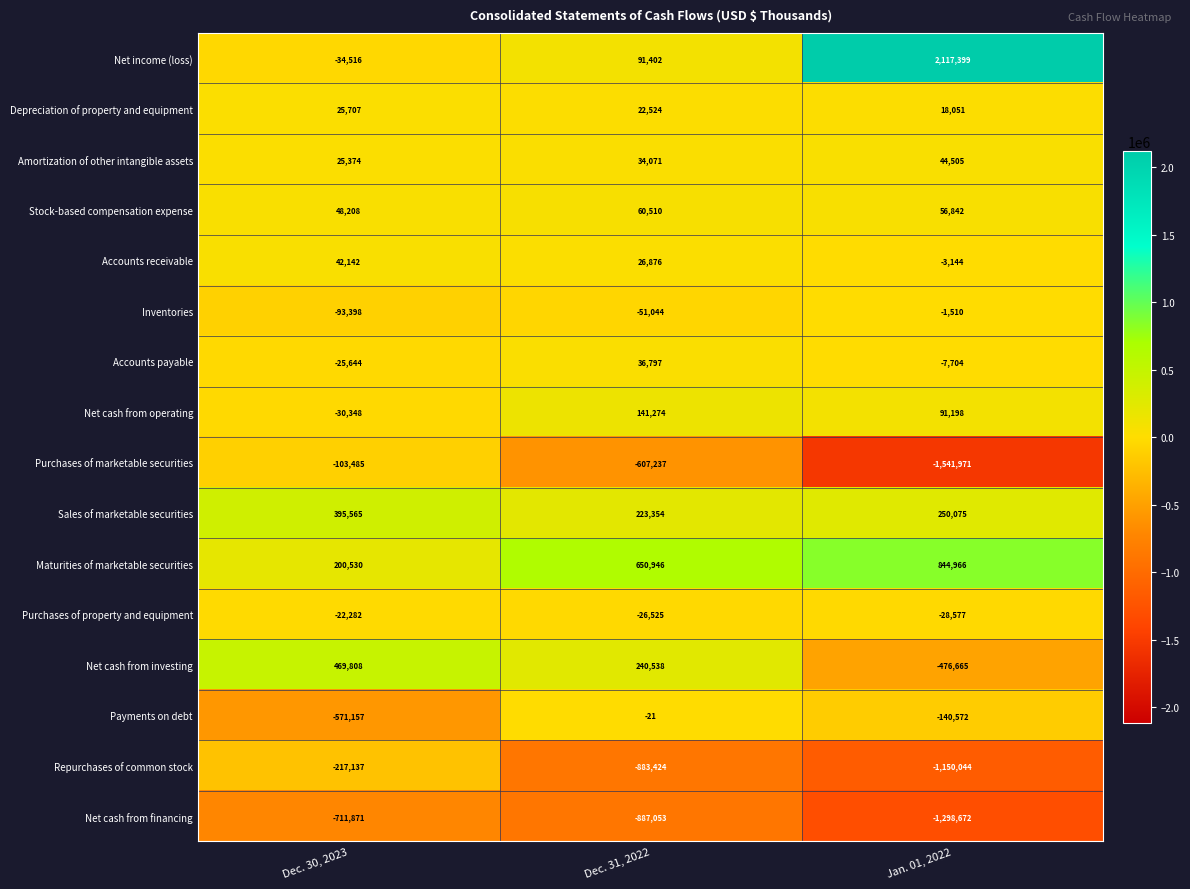

What is the minimum value shown in the chart?

-1541971